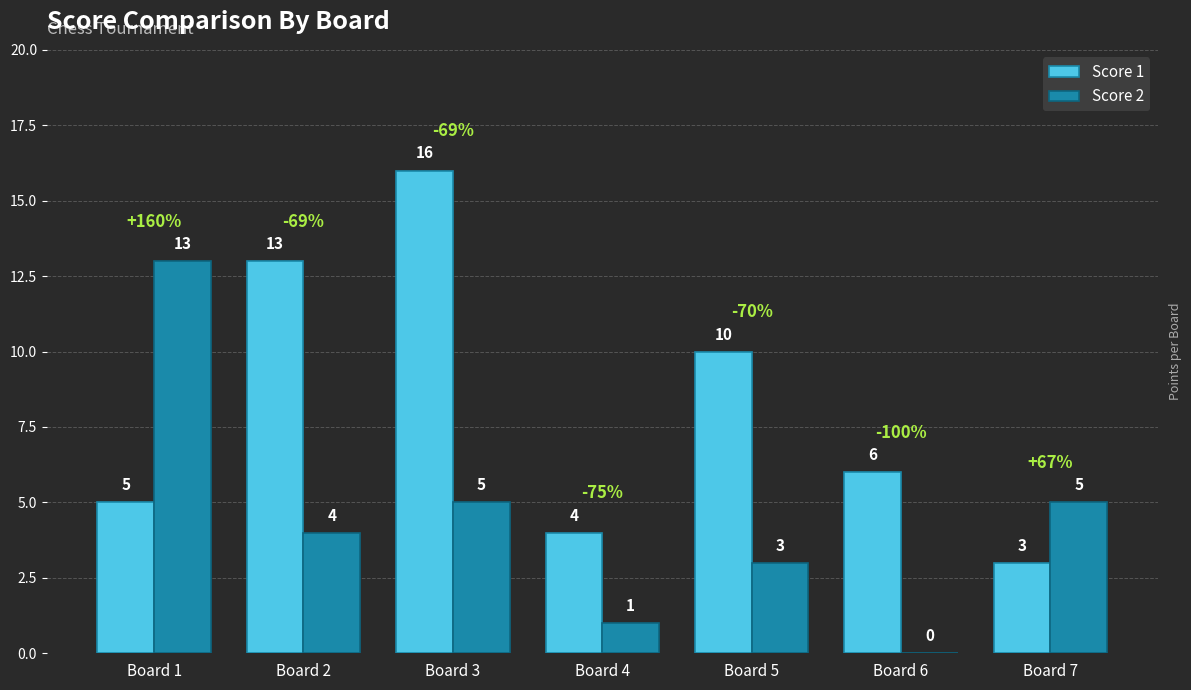

Reading left to right, transcribe all the data shown in this chart.

Score 1: 5	13	16	4	10	6	3
Score 2: 13	4	5	1	3	0	5